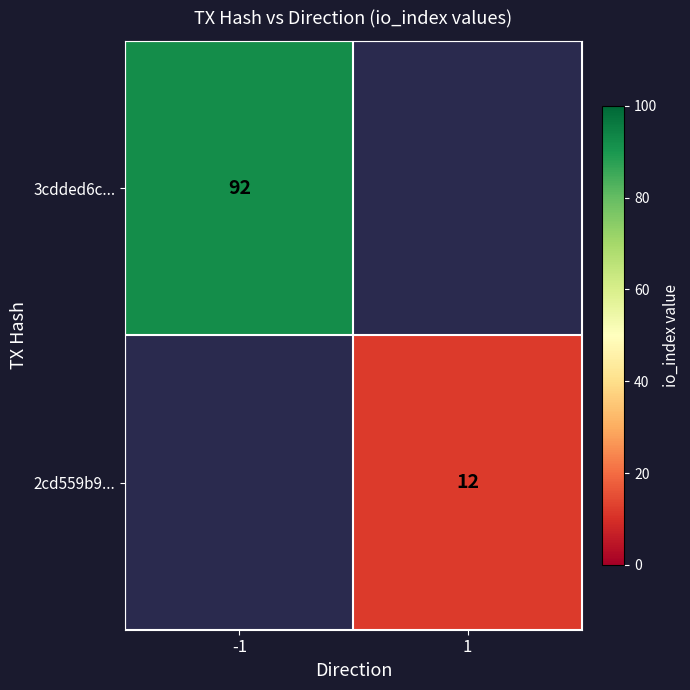

Is it true that 3cdded6c... equals 92 at -1?

True